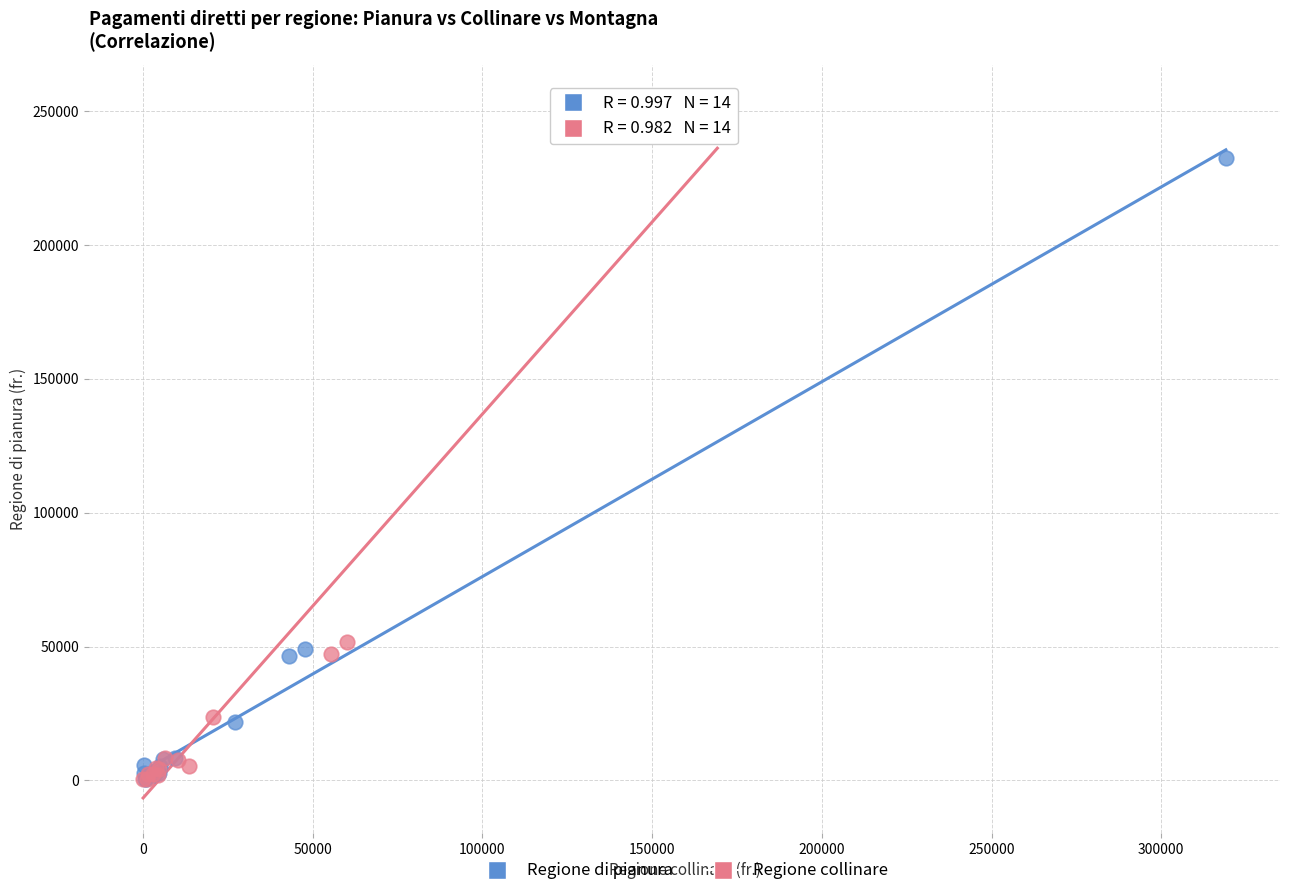

Which series contains the highest Y value?

Regione collinare